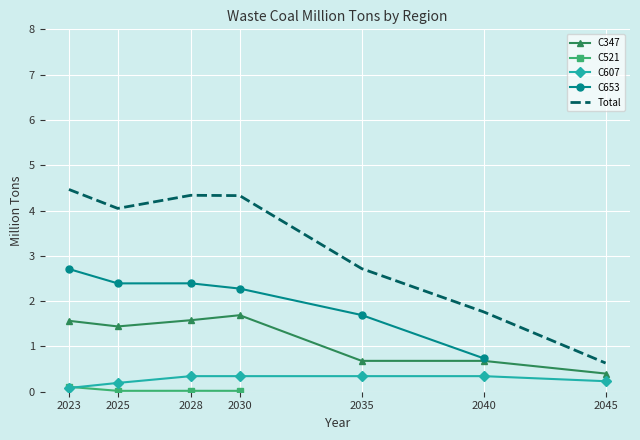

Which category has the lowest value in the Total series?

2045